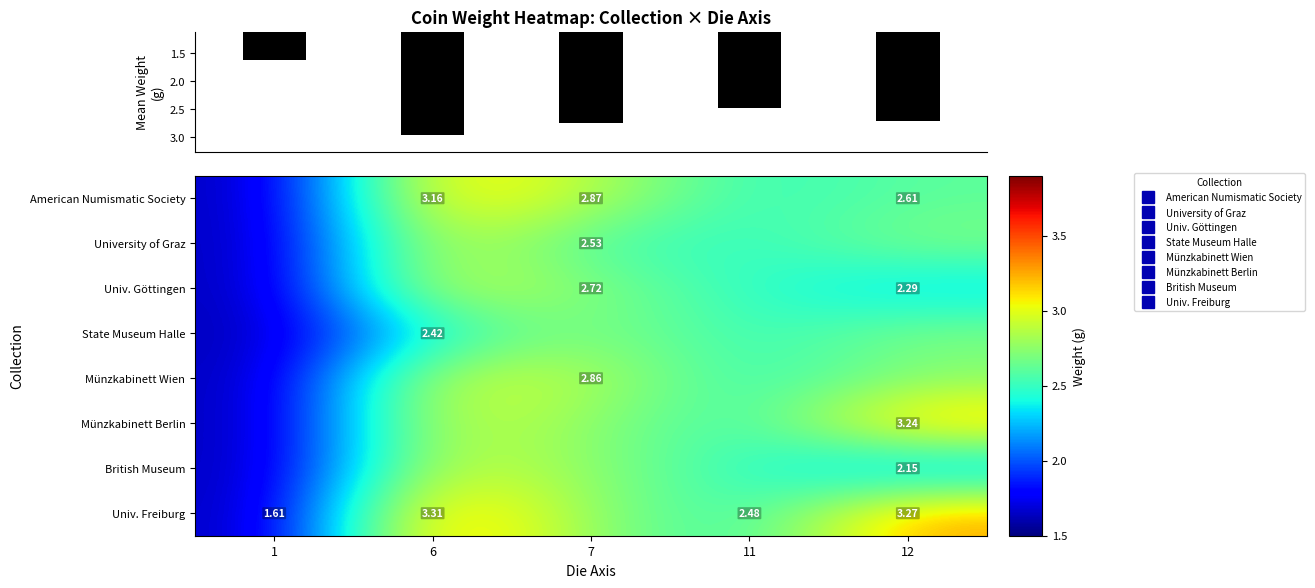

Rank the series at 12 from highest to lowest value.

Univ. Freiburg, Münzkabinett Berlin, University of Graz, State Museum Halle, Münzkabinett Wien, American Numismatic Society, Univ. Göttingen, British Museum